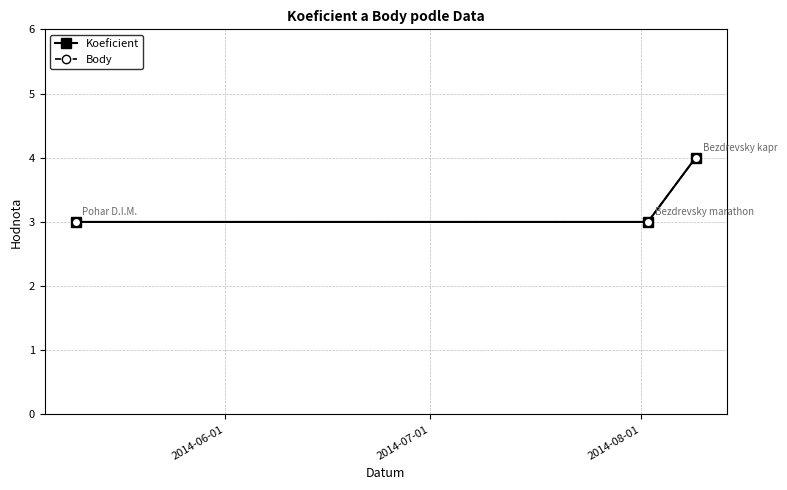

Count the number of data series in this chart.

2